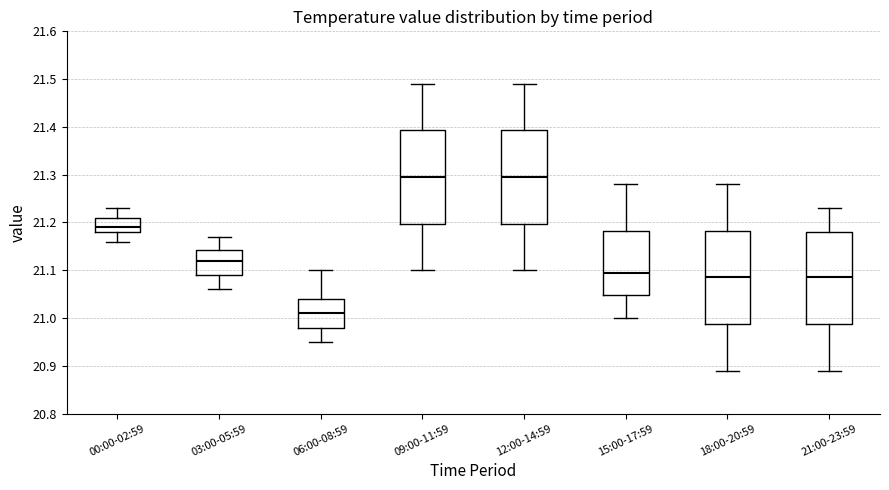

Reading left to right, transcribe this box plot: for each box, give where its median line is, the range the box spans, and where its two whiskers end, as read against the y-axis. The values are not printed on the chart, so give them approximately, as read against the axis.

00:00-02:59: median 21.19, box 21.18 to 21.21, whiskers 21.16 to 21.23
03:00-05:59: median 21.12, box 21.09 to 21.14, whiskers 21.06 to 21.17
06:00-08:59: median 21.01, box 20.98 to 21.04, whiskers 20.95 to 21.10
09:00-11:59: median 21.30, box 21.20 to 21.39, whiskers 21.10 to 21.49
12:00-14:59: median 21.30, box 21.20 to 21.39, whiskers 21.10 to 21.49
15:00-17:59: median 21.10, box 21.05 to 21.18, whiskers 21.00 to 21.28
18:00-20:59: median 21.09, box 20.99 to 21.18, whiskers 20.89 to 21.28
21:00-23:59: median 21.09, box 20.99 to 21.18, whiskers 20.89 to 21.23